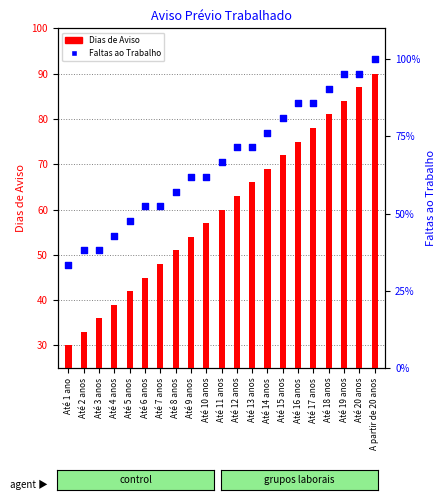

At which category is the sum across all series the highest?

A partir de 20 anos